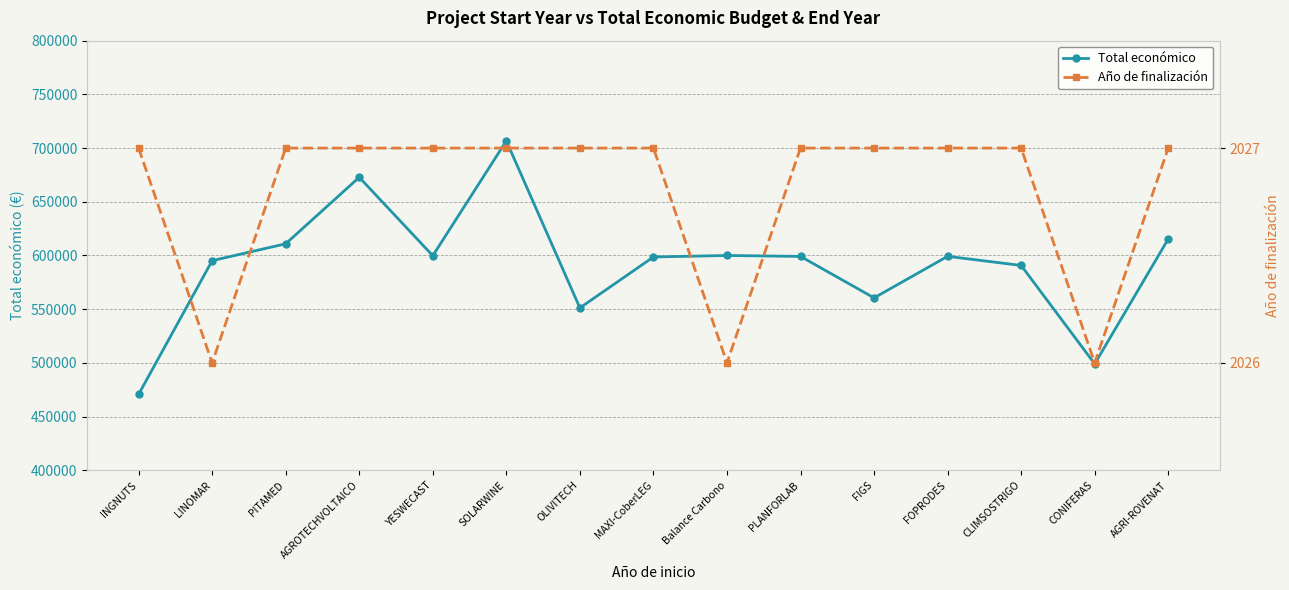

Reading right to left, extract all data points from this chart.

Total económico: AGRI-ROVENAT=615375	CONIFERAS=499059	CLIMSOSTRIGO=590712	FOPRODES=599211	FIGS=560529	PLANFORLAB=599134	Balance Carbono=599992	MAXI-CoberLEG=598609	OLIVITECH=551196	SOLARWINE=706697	YESWECAST=599792	AGROTECHVOLTAICO=672807	PITAMED=610889	LINOMAR=595173	INGNUTS=470675
Año de finalización: AGRI-ROVENAT=2027	CONIFERAS=2026	CLIMSOSTRIGO=2027	FOPRODES=2027	FIGS=2027	PLANFORLAB=2027	Balance Carbono=2026	MAXI-CoberLEG=2027	OLIVITECH=2027	SOLARWINE=2027	YESWECAST=2027	AGROTECHVOLTAICO=2027	PITAMED=2027	LINOMAR=2026	INGNUTS=2027